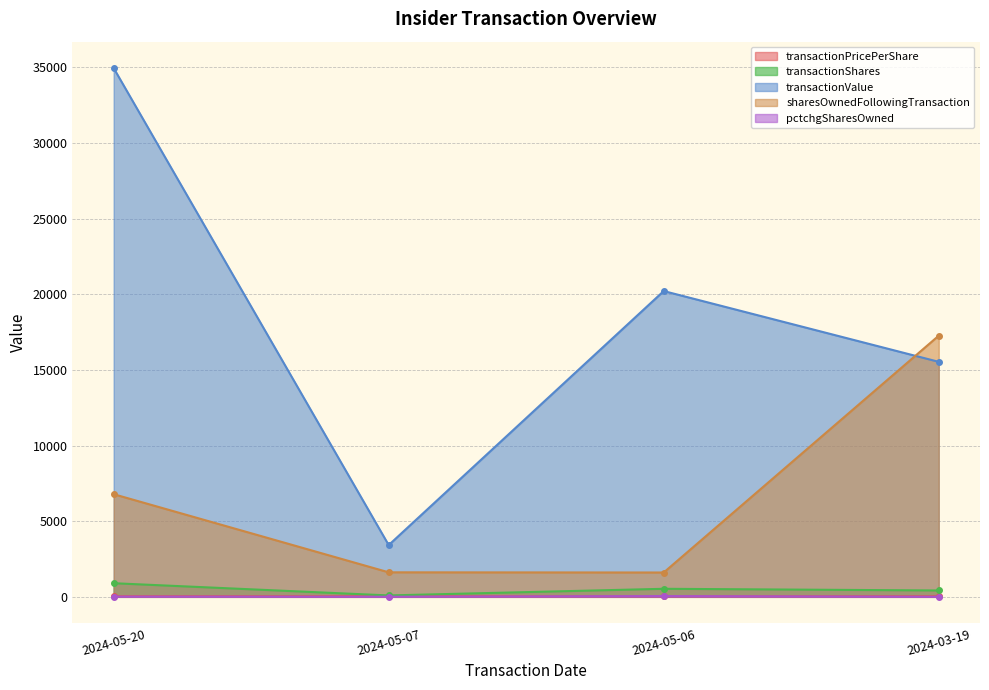

Which series changed the most between 2024-05-06 and 2024-03-19?

sharesOwnedFollowingTransaction